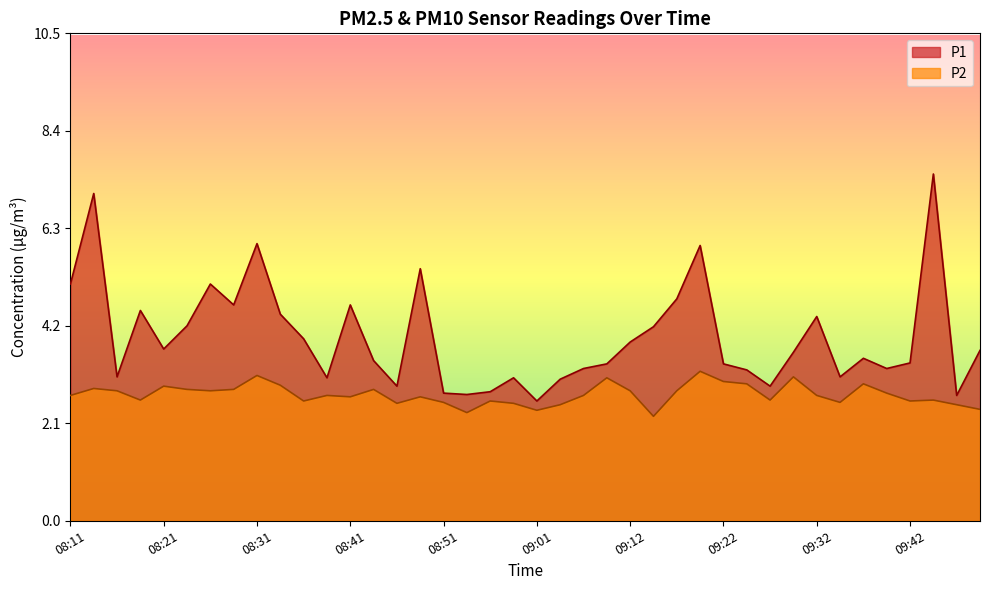

Which label corresponds to the largest value in the chart?

09:44